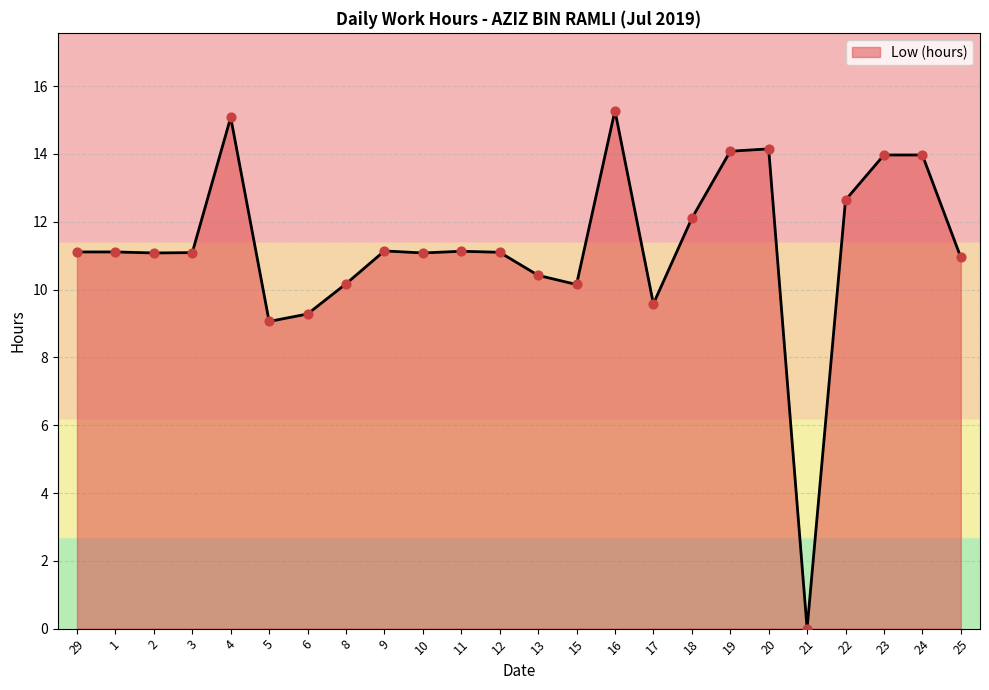

What is the change in value from 13 to 15?

-0.3